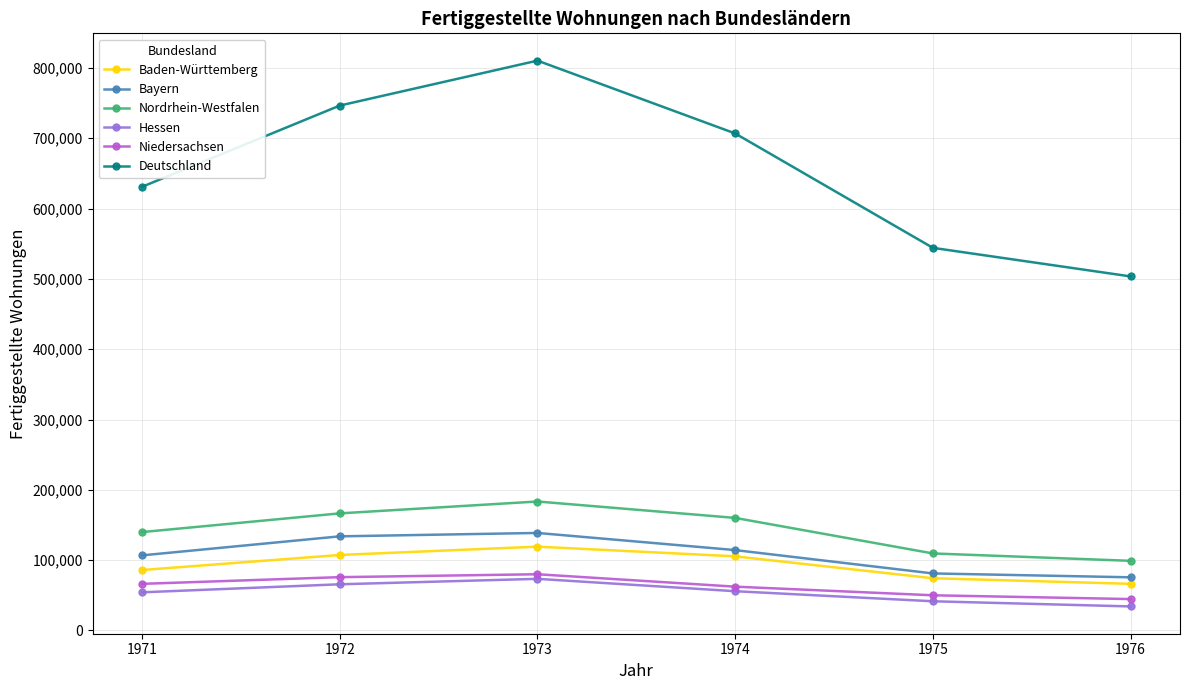

At which label does Hessen reach its minimum?

1976